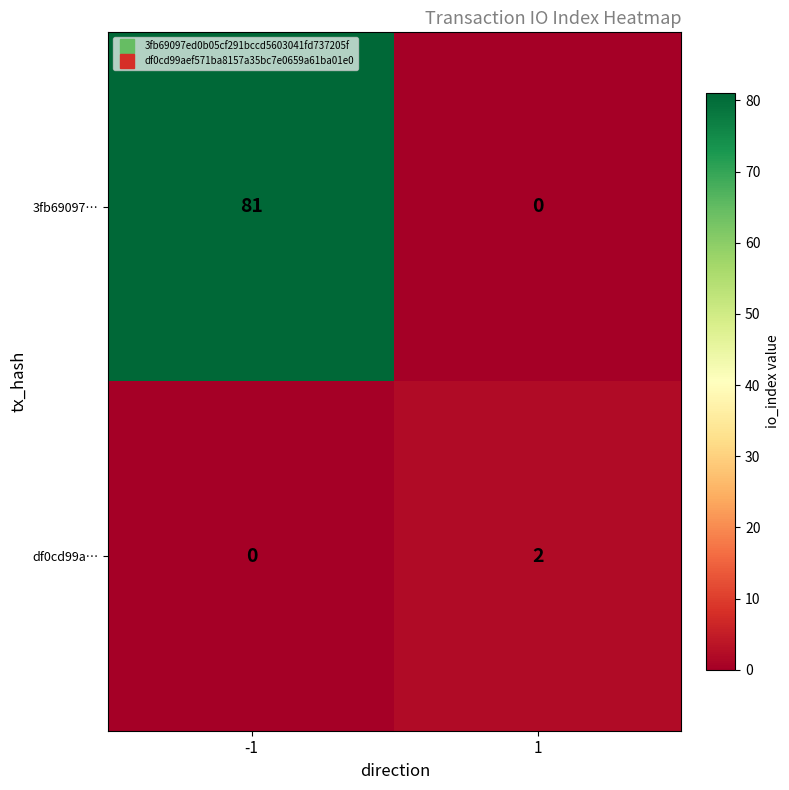

Reading left to right, what are all the values shown in this chart?

3fb69097…: -1=81	1=0
df0cd99a…: -1=0	1=2